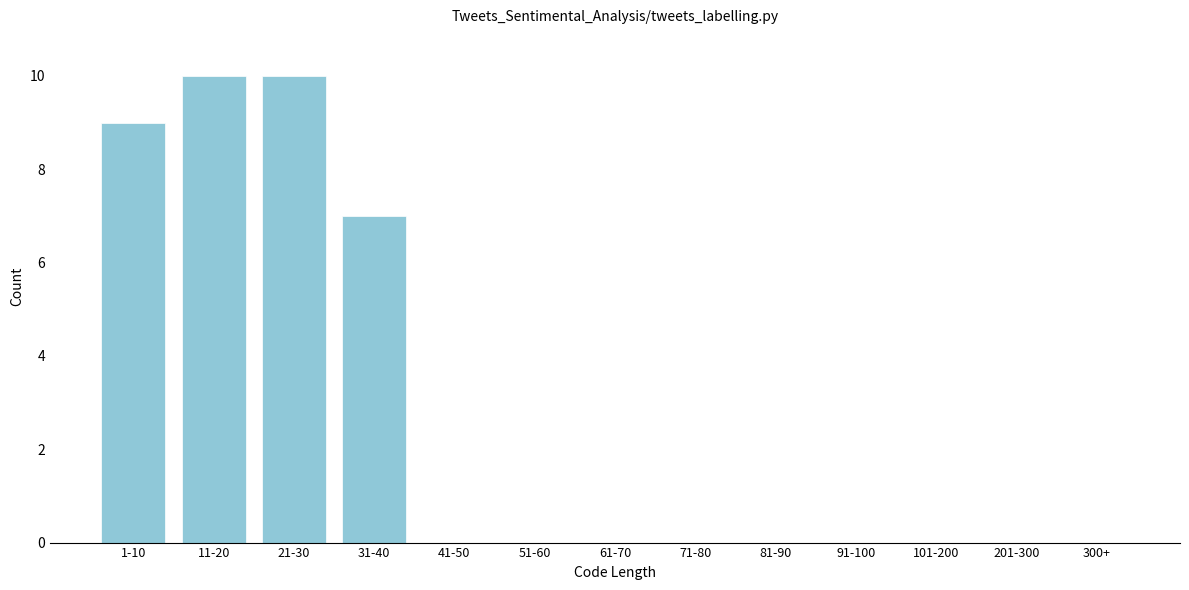

Reading left to right, list all the values displayed in this chart.

1-10=9	11-20=10	21-30=10	31-40=7	41-50=0	51-60=0	61-70=0	71-80=0	81-90=0	91-100=0	101-200=0	201-300=0	300+=0